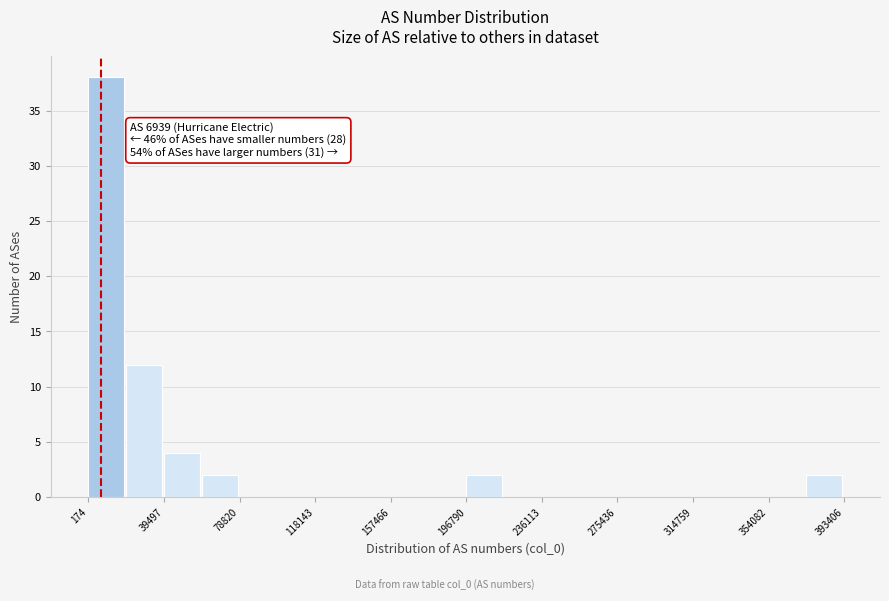

Around what value on the x-axis is the tallest bar? Give the approximate position of its centre, as read against the axis.

10000